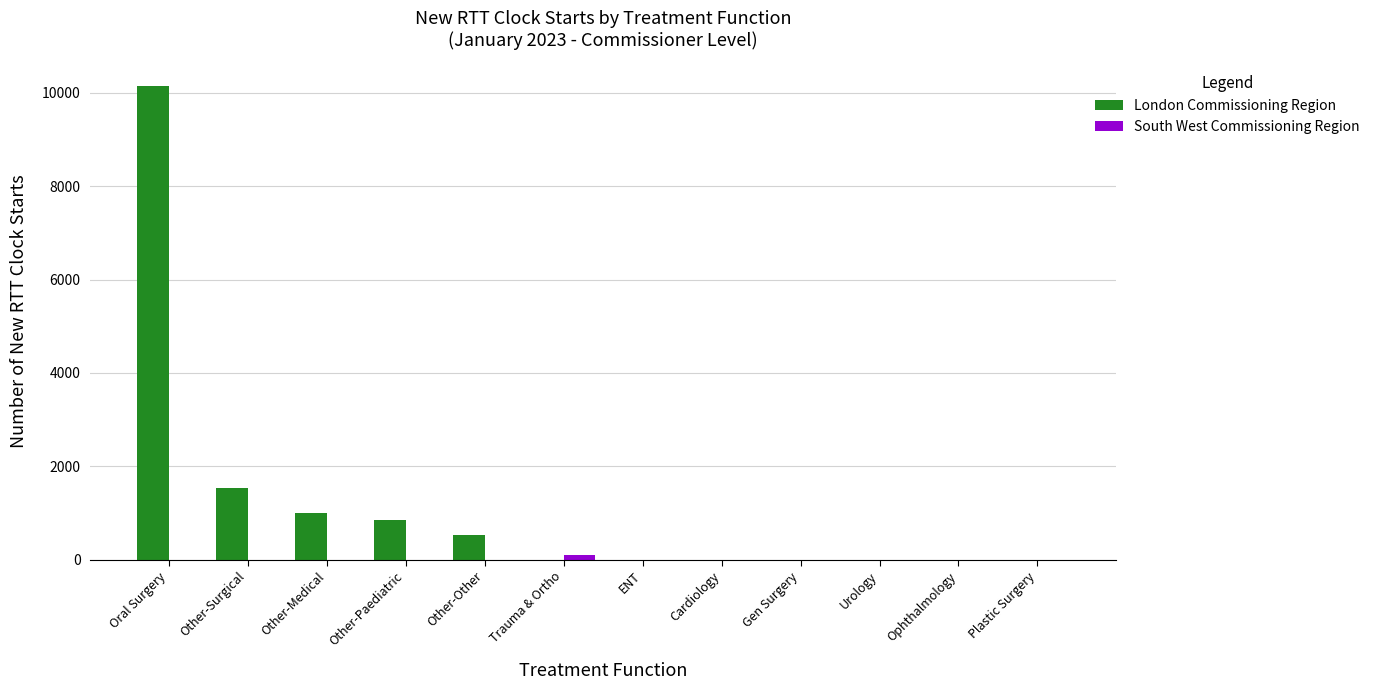

True or false: London Commissioning Region has a value of 1416 at Other-Medical.

False